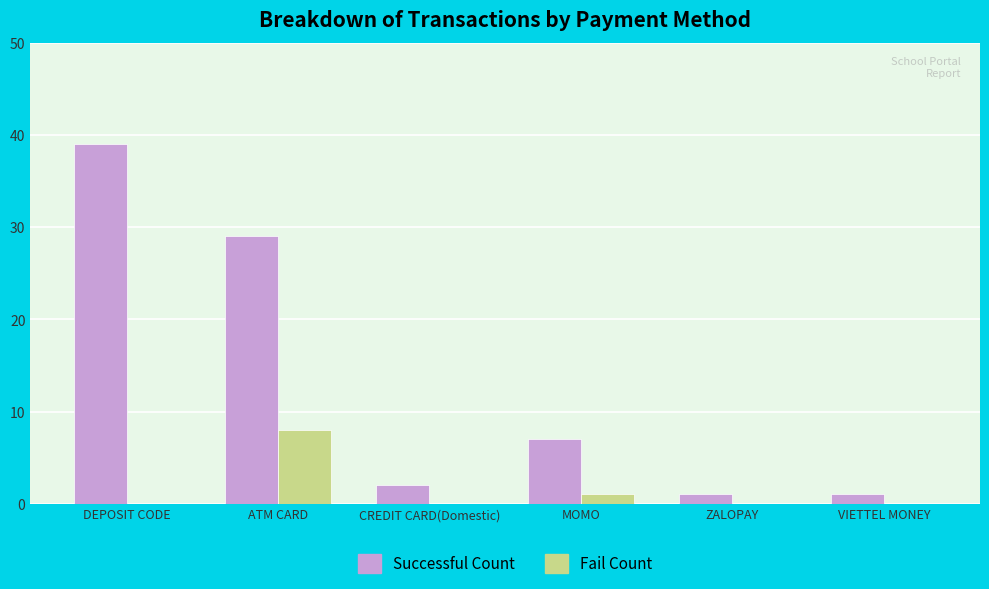

Reading left to right, extract all data points from this chart.

Successful Count: 39	29	2	7	1	1
Fail Count: 0	8	0	1	0	0